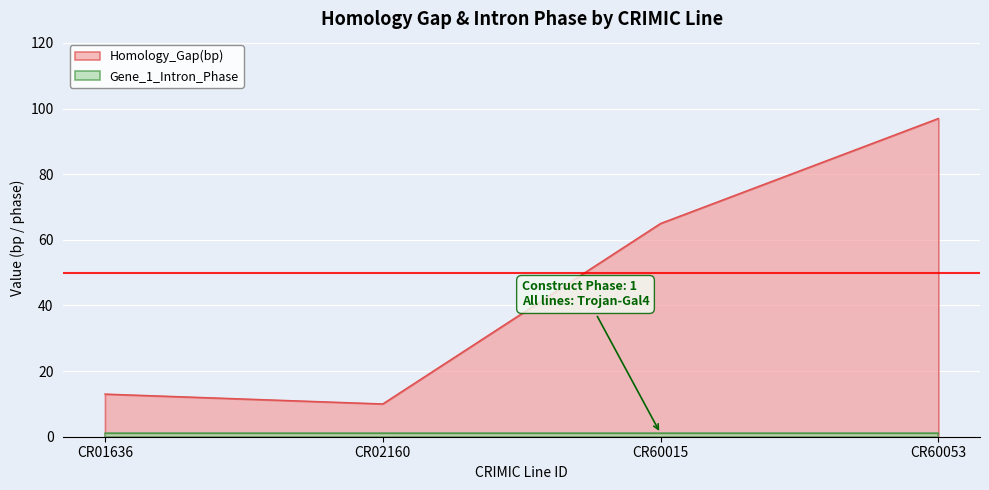

True or false: the data shows 65 at CR60015.

True